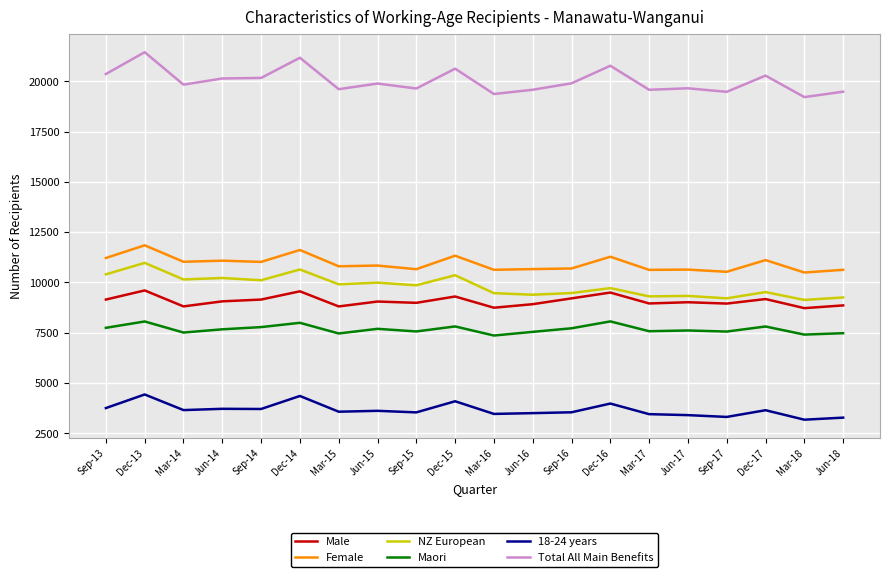

List the series in order of their peak value, highest first.

Total All Main Benefits, Female, NZ European, Male, Maori, 18-24 years